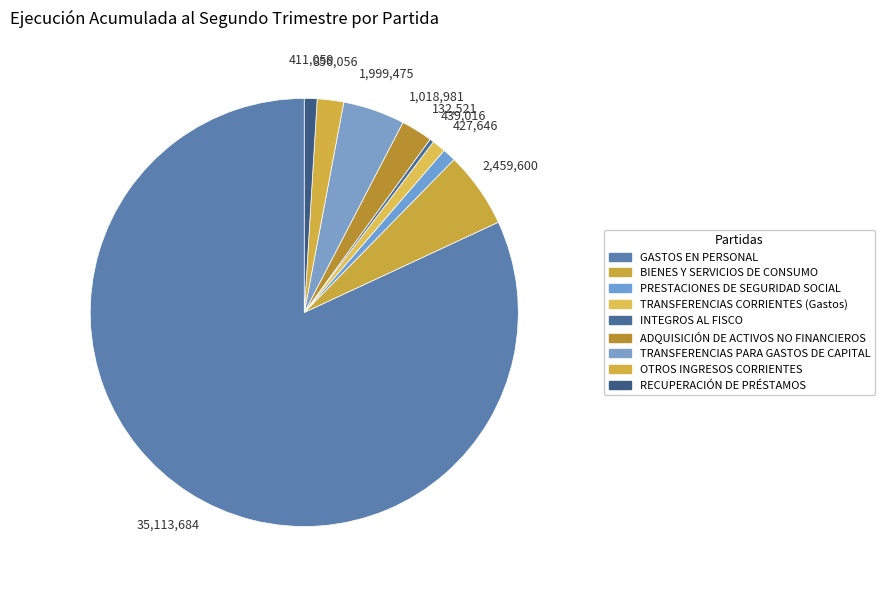

To the nearest percent, what is the difference between the PRESTACIONES DE SEGURIDAD SOCIAL and GASTOS EN PERSONAL slice percentages?

81%